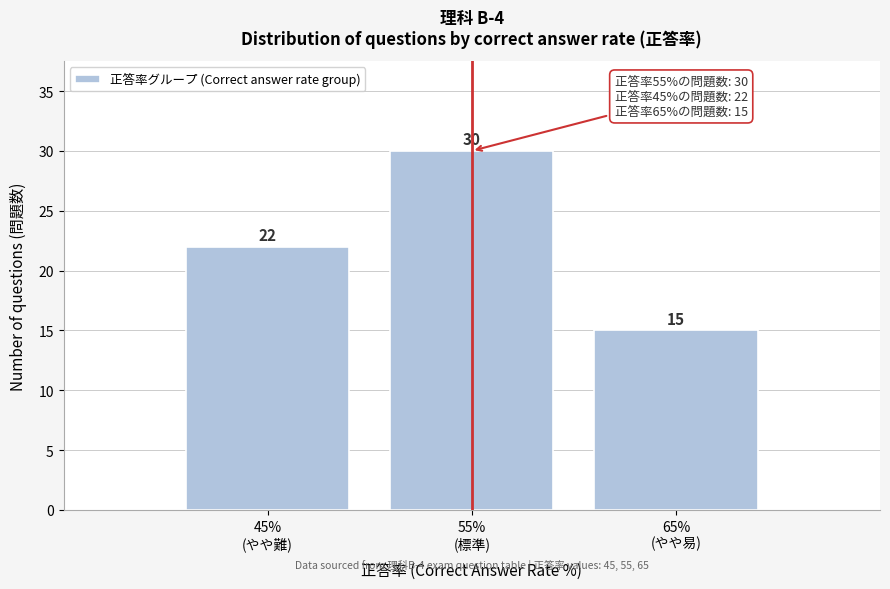

Reading right to left, list all the values displayed in this chart.

15	30	22